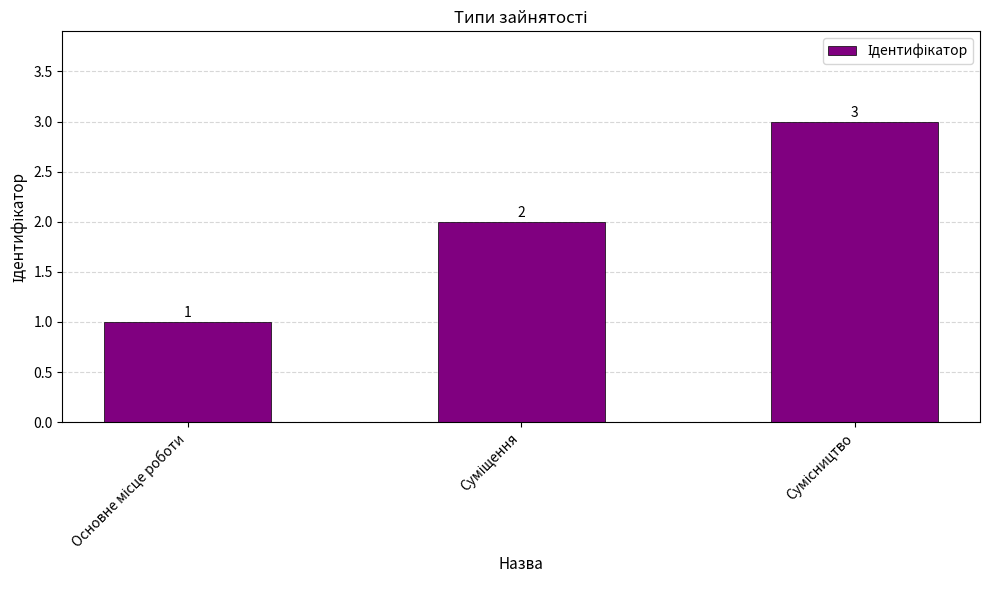

How many categories are shown in the chart?

3